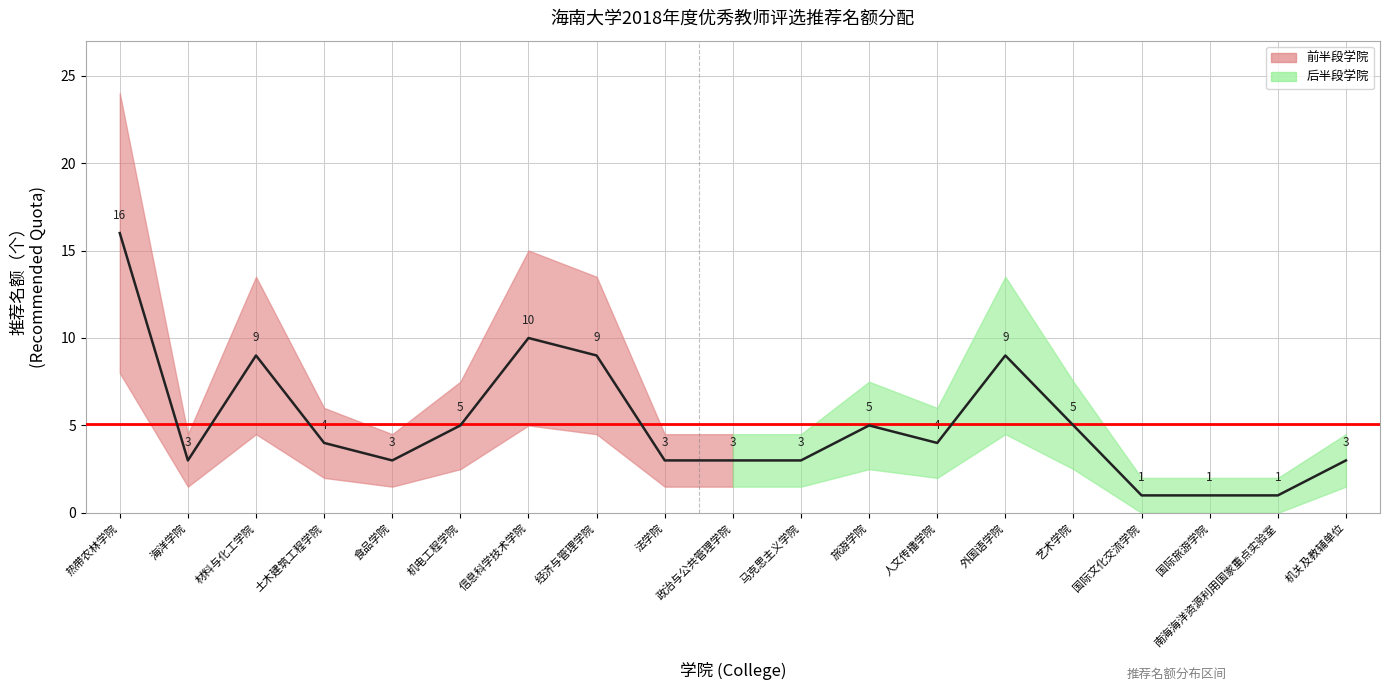

Which label corresponds to the smallest value in the chart?

国际文化交流学院